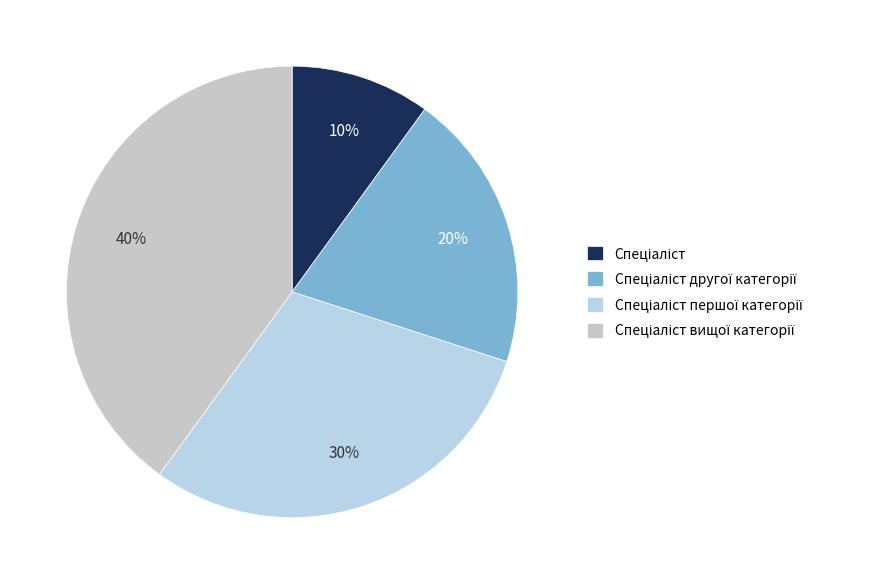

What percentage do Спеціаліст першої категорії and Спеціаліст другої категорії together represent?

50.0%